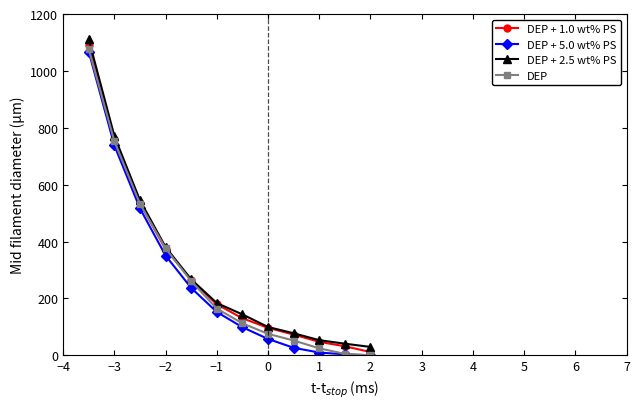

What is the greatest value displayed?

1110.5